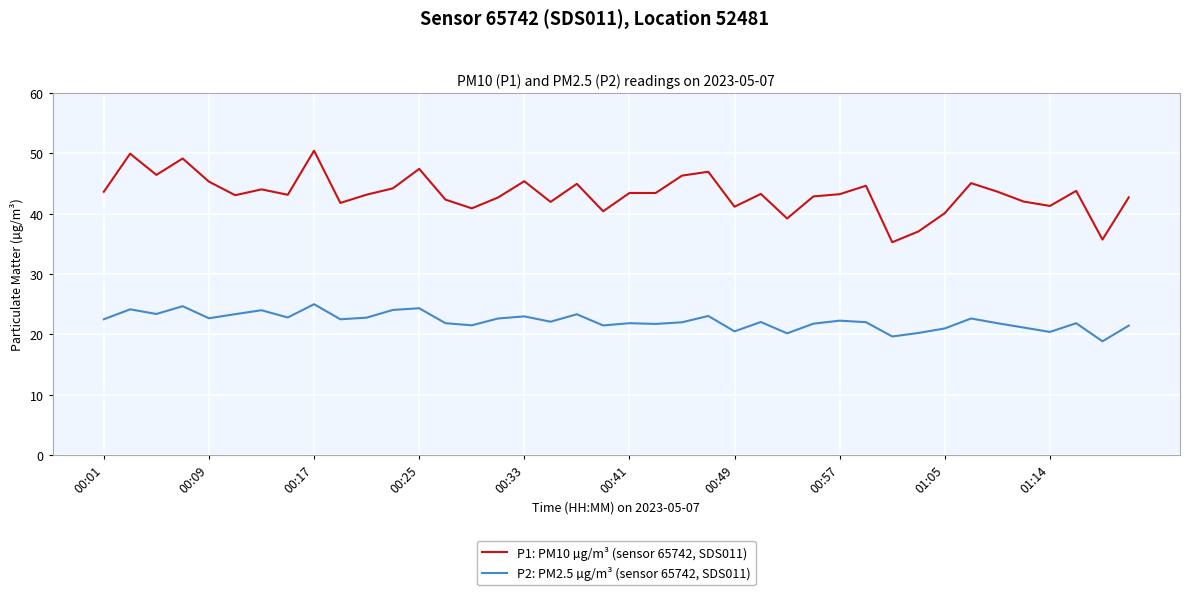

True or false: P1: PM10 µg/m³ (sensor 65742, SDS011) and P2: PM2.5 µg/m³ (sensor 65742, SDS011) cross at least once.

False